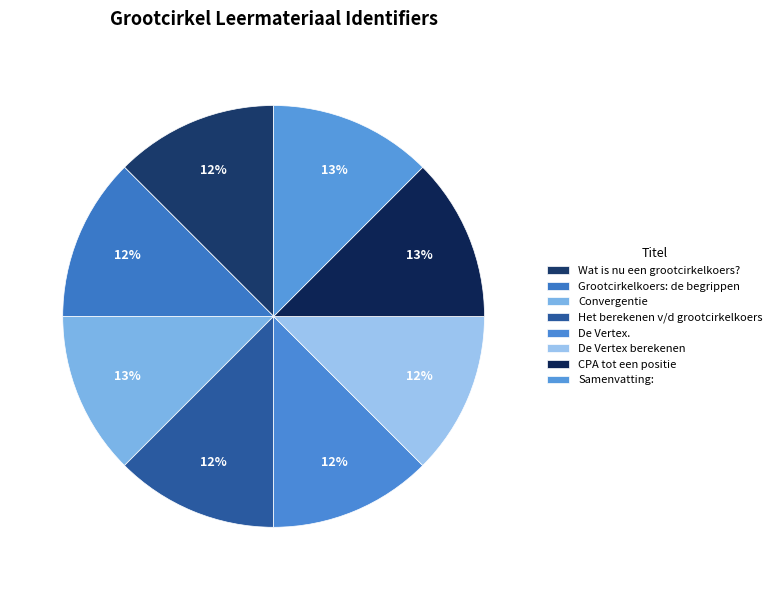

Does Samenvatting: represent more than half of the total?

No